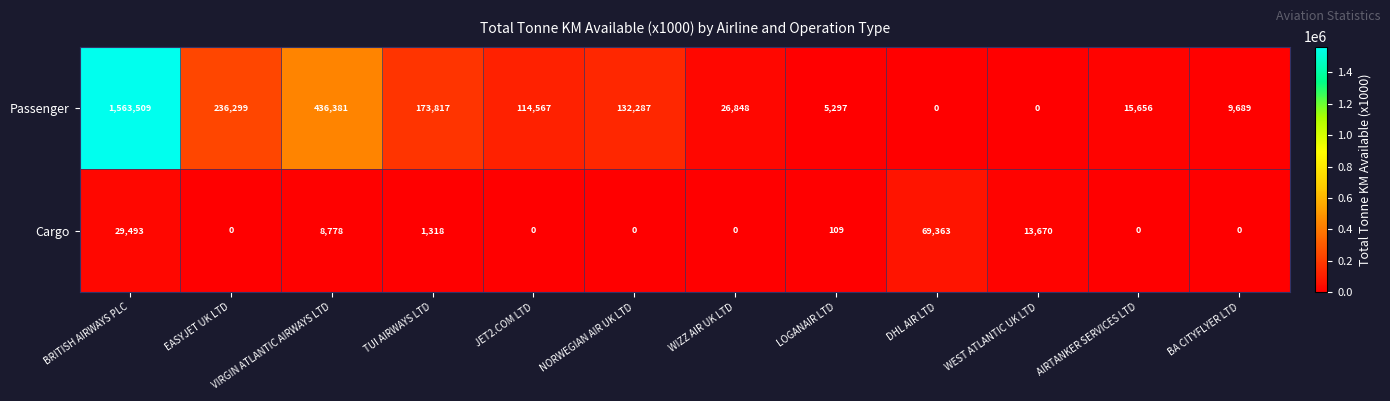

What is the sum of all Cargo values?

122731